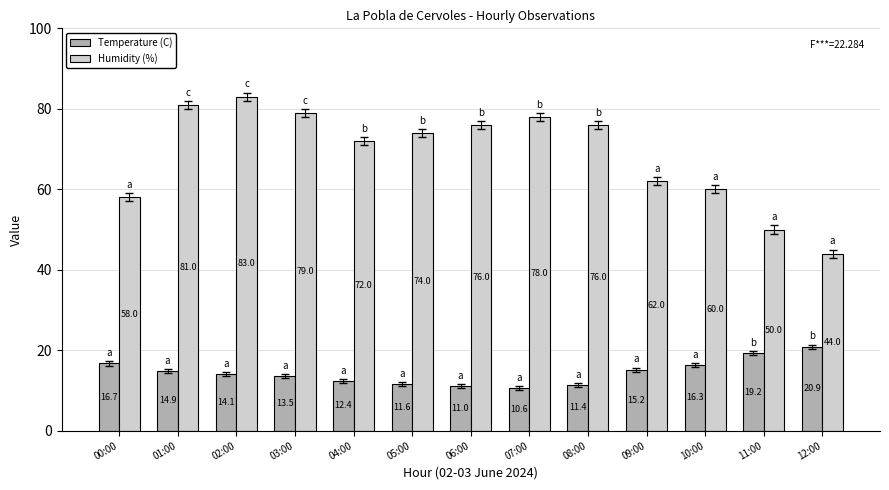

What are all the series names shown in the legend?

Temperature (C), Humidity (%)